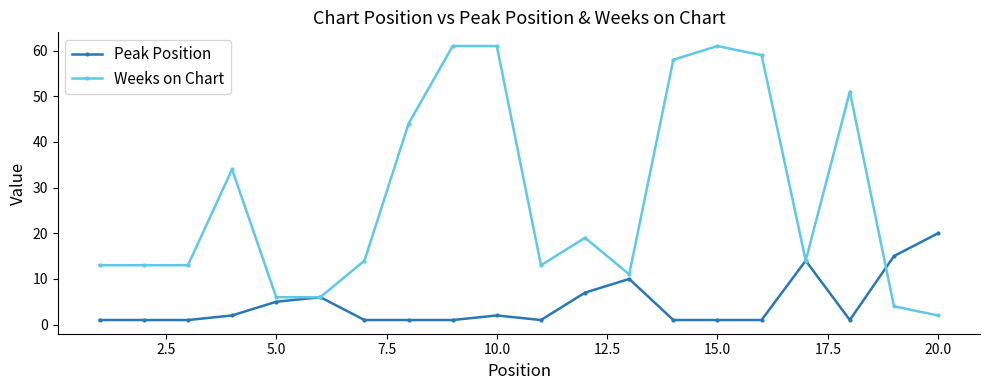

List the series in order of their overall mean, highest first.

Weeks on Chart, Peak Position